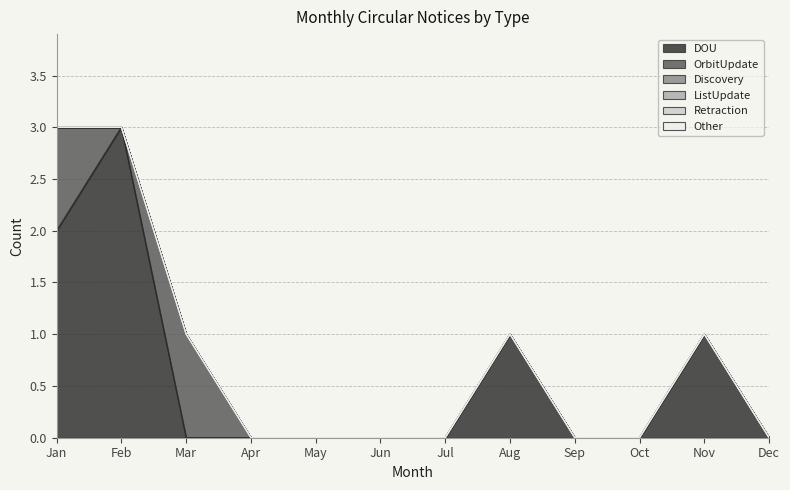

At which category does the chart reach its minimum across all series?

Mar